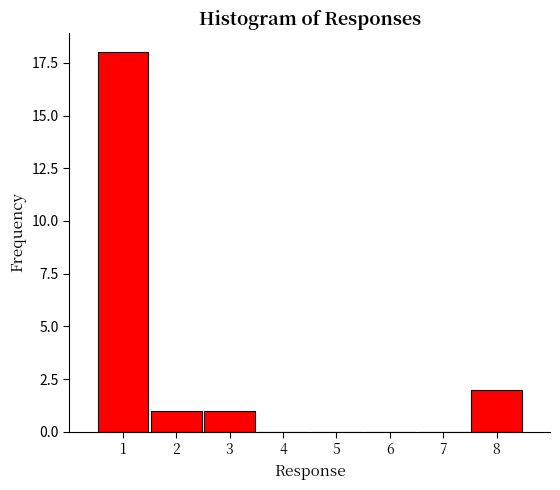

Reading left to right, transcribe all the data shown in this chart.

1=18	2=1	3=1	4=0	5=0	6=0	7=0	8=2